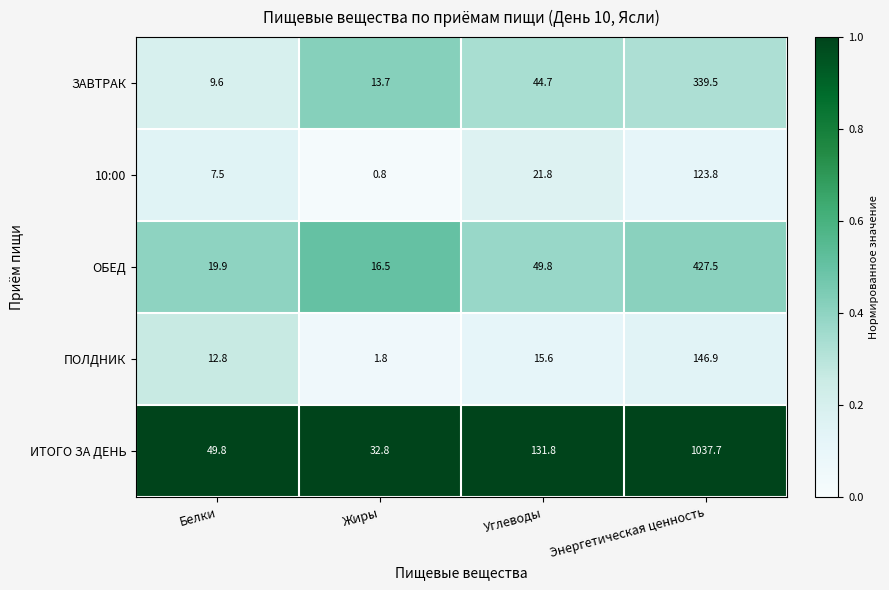

Rank the series by their maximum value, from lowest to highest.

10:00, ПОЛДНИК, ЗАВТРАК, ОБЕД, ИТОГО ЗА ДЕНЬ